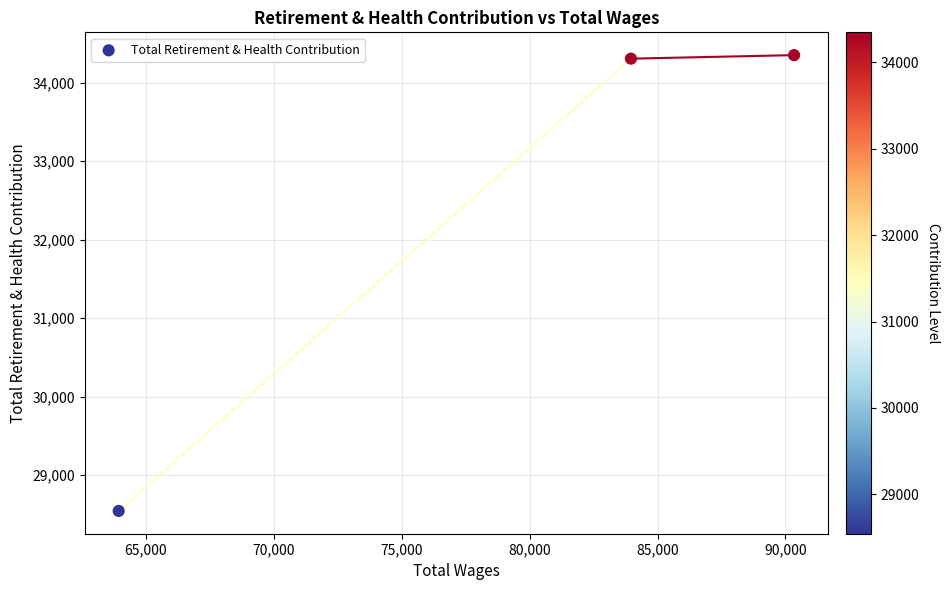

What is the range of Y values (max minus min)?

5805